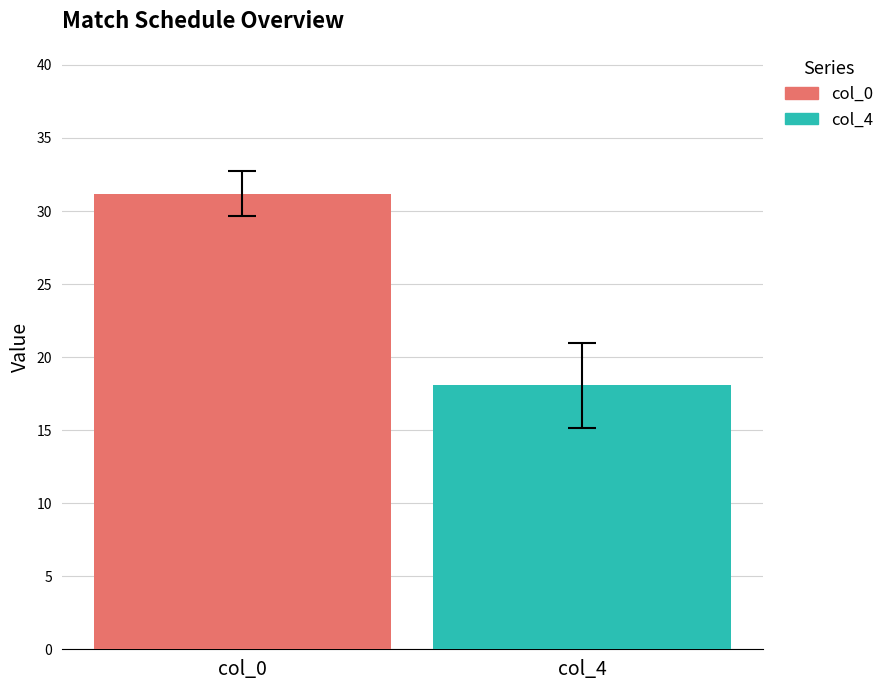

What is the minimum value shown in the chart?

18.1